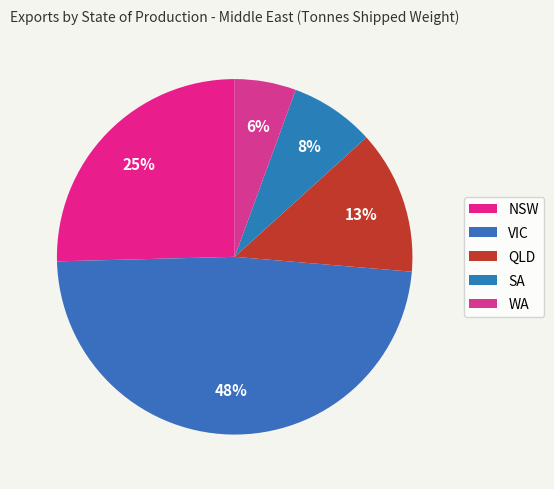

To the nearest percent, what is the combined percentage of WA and NSW?

31%